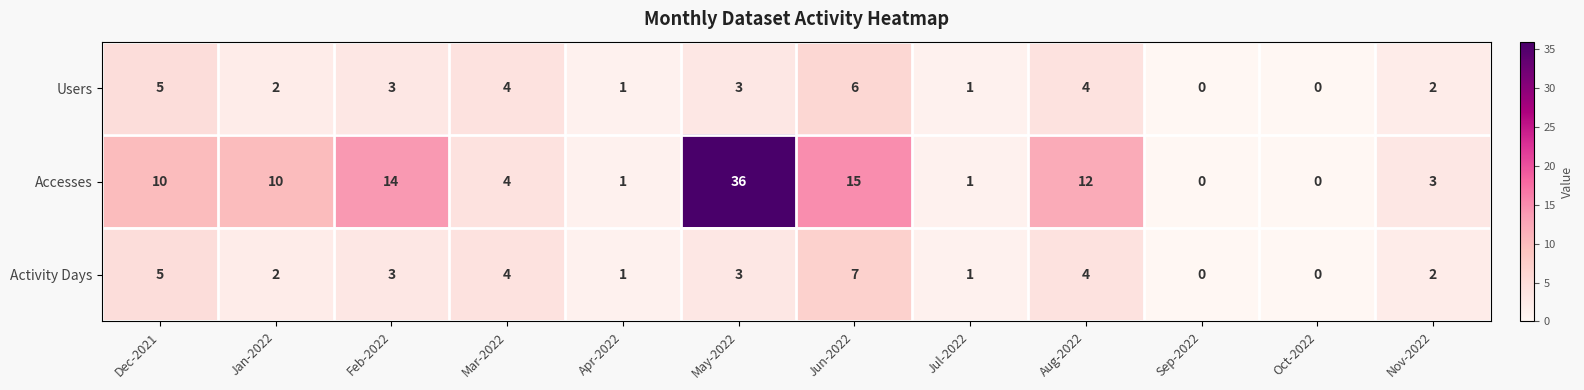

Where does the Activity Days series first go above 3?

Dec-2021